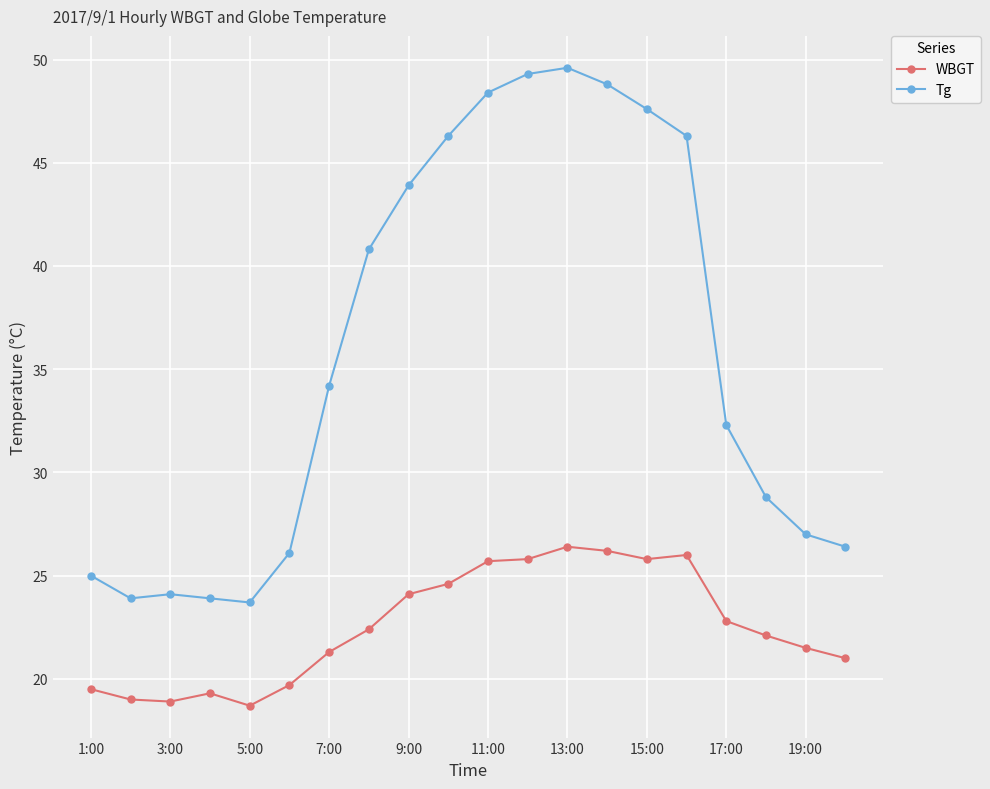

True or false: WBGT and Tg cross at least once.

False